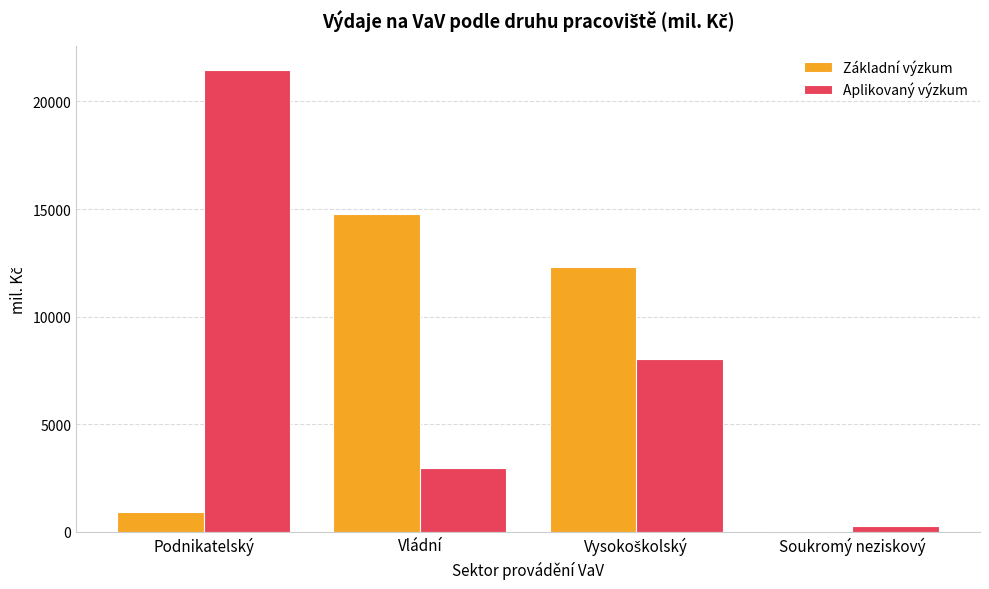

Which series changed the most between Vládní and Soukromý neziskový?

Základní výzkum